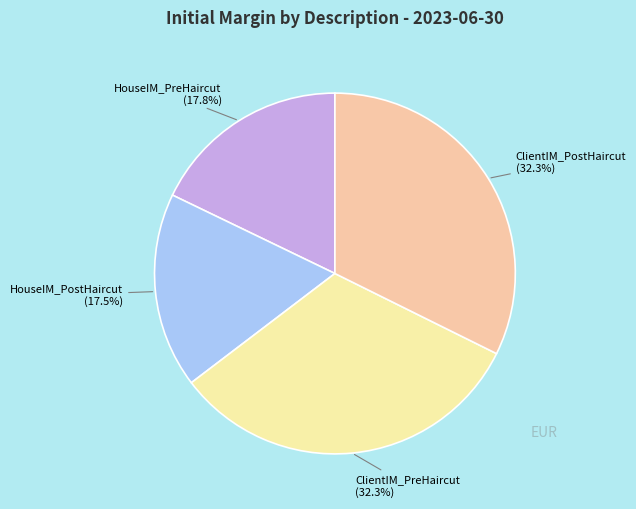

Does any single category account for the majority?

No